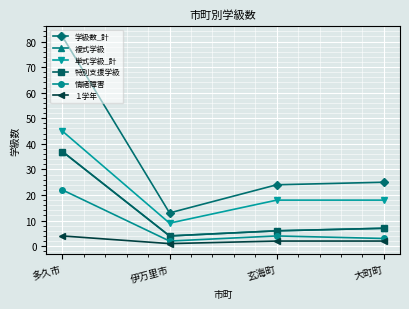

Does the chart have visible grid lines?

Yes